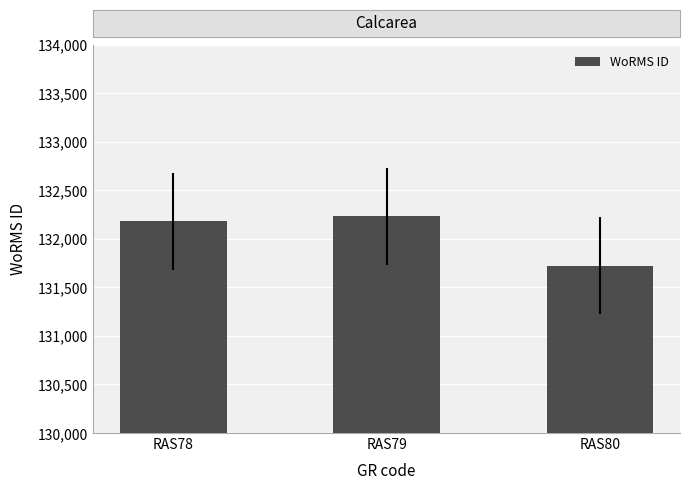

Are the bars horizontal?

No